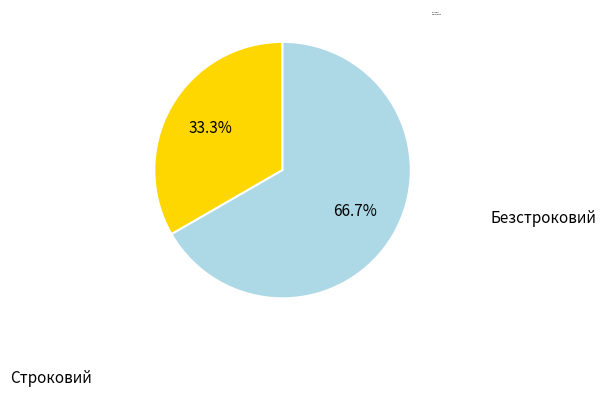

True or false: Строковий accounts for 33% of the total.

True